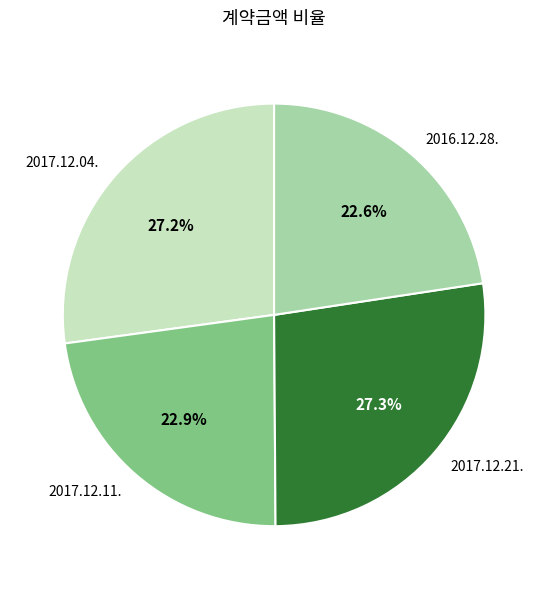

The 2017.12.04. slice represents 37% of the pie. True or false?

False